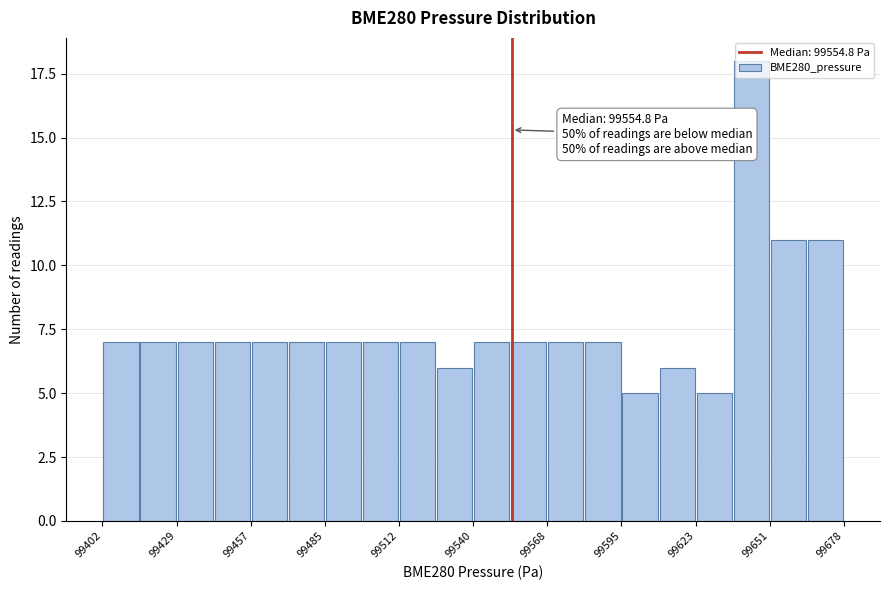

Around what value on the x-axis is the tallest bar? Give the approximate position of its centre, as read against the axis.

99645